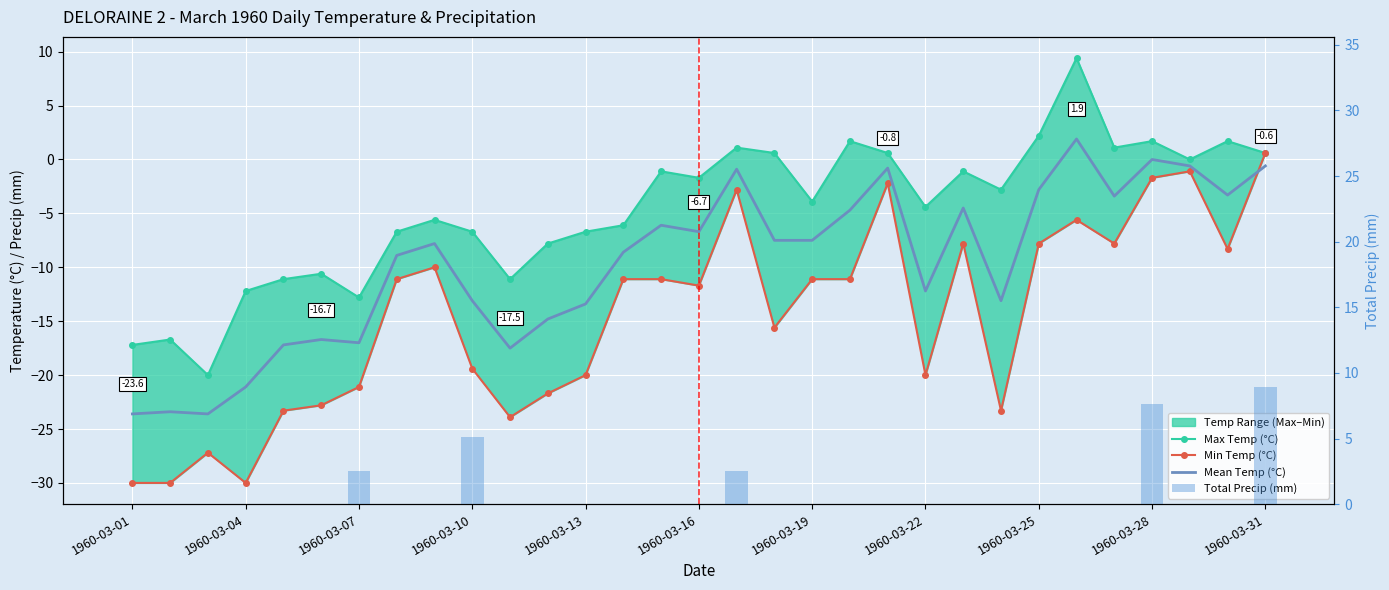

How many positive values does the Total Precip (mm) series have?

5